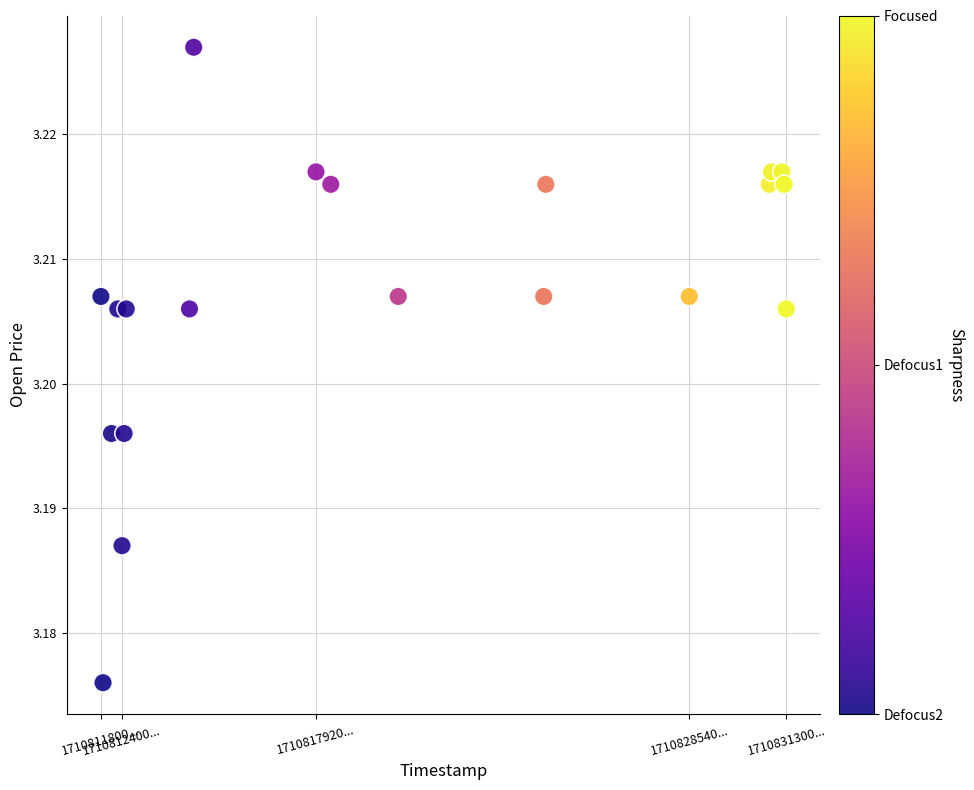

What is the range of X values (max minus min)?

19500000.0